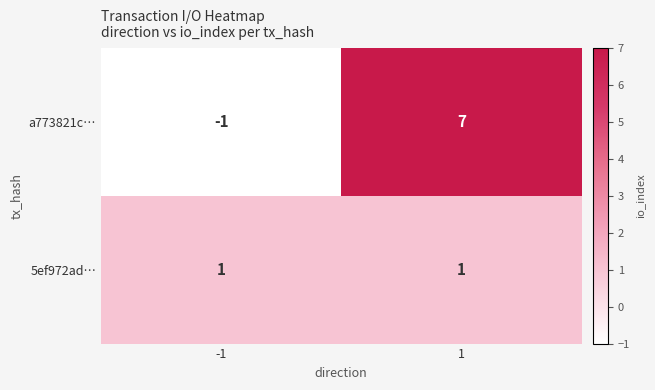

At which category is the sum across all series the highest?

1